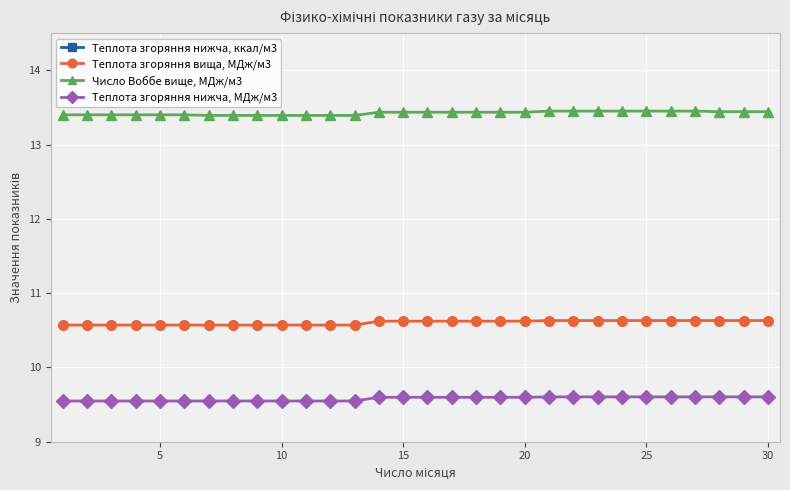

What is the value of the Теплота згоряння нижча, МДж/м3 point at the 24th from the left?

9.6